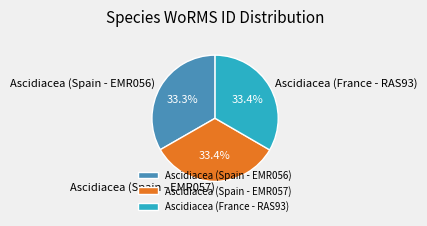

To the nearest percent, what is the average slice percentage?

33%